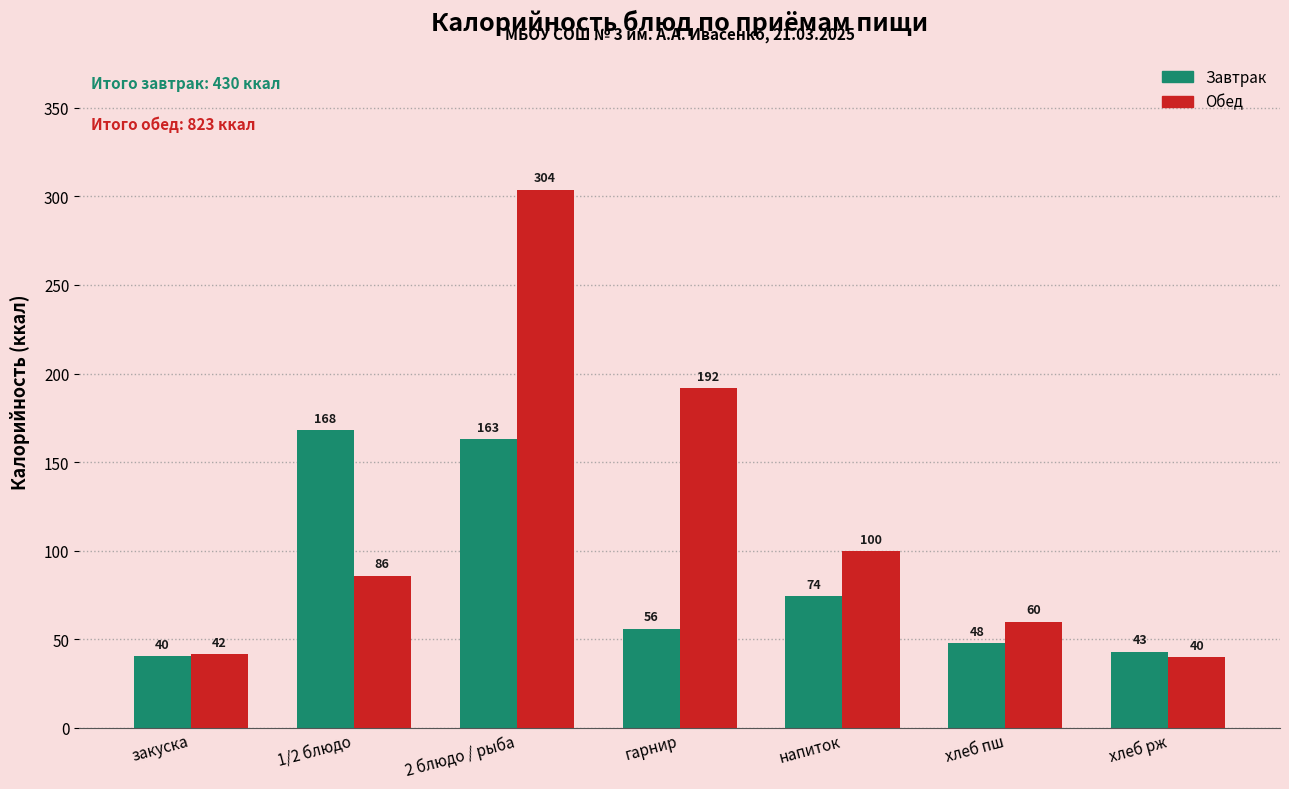

What is the sum of the Завтрак values at 1/2 блюдо and гарнир?

224.0